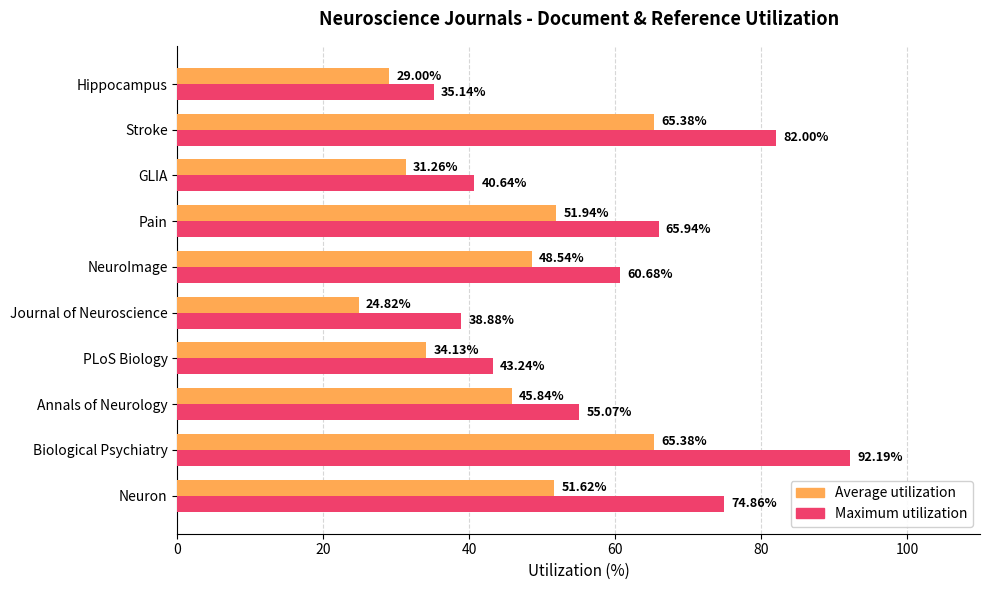

At which category does the chart reach its peak across all series?

Biological Psychiatry